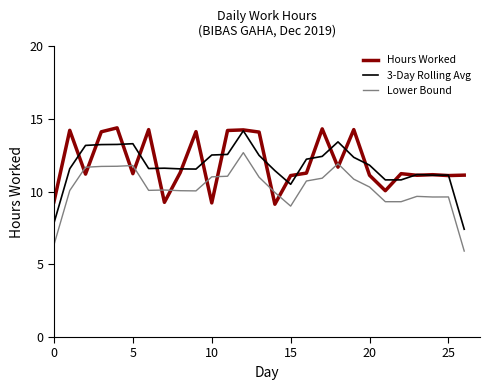

True or false: Lower Bound has more than 1 interior local peaks.

True